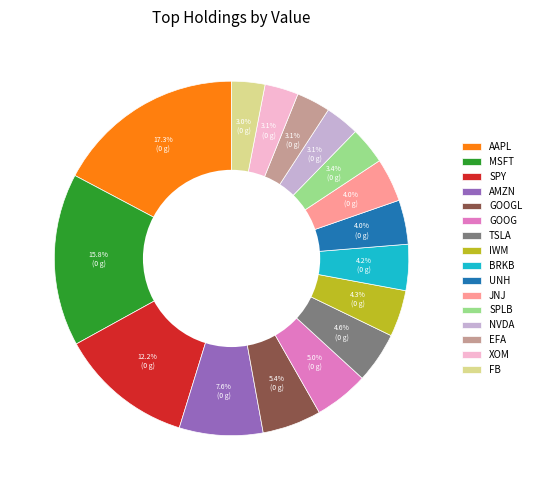

Do FB and AMZN together represent more than half of the pie?

No